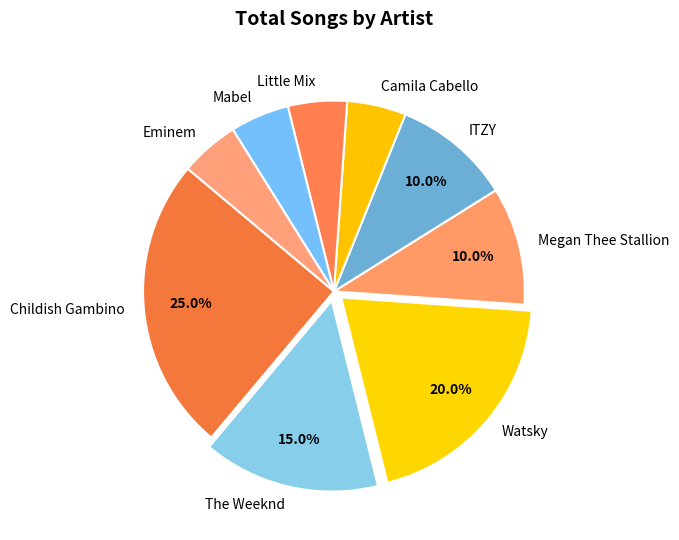

True or false: Childish Gambino accounts for 19% of the total.

False